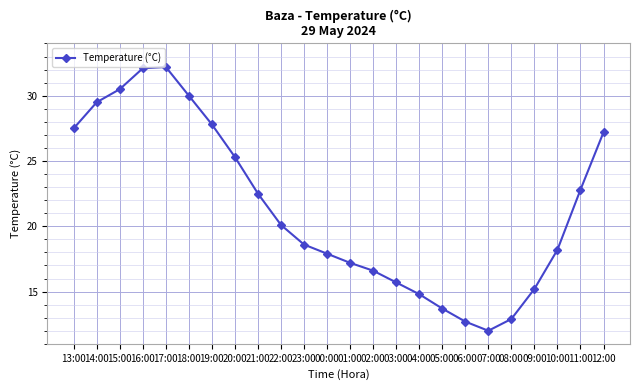

What is the sum of the values at 02:00 and 08:00?

29.5